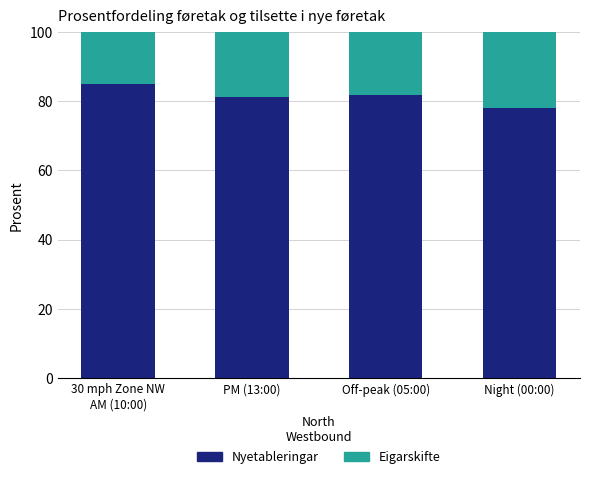

What is the sum of the Nyetableringar values at PM (13:00) and Night (00:00)?

159.3